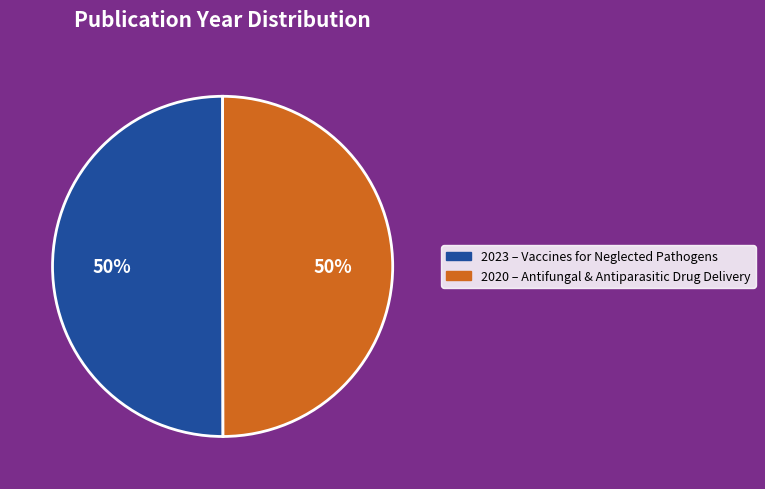

How many slices are in this pie chart?

2